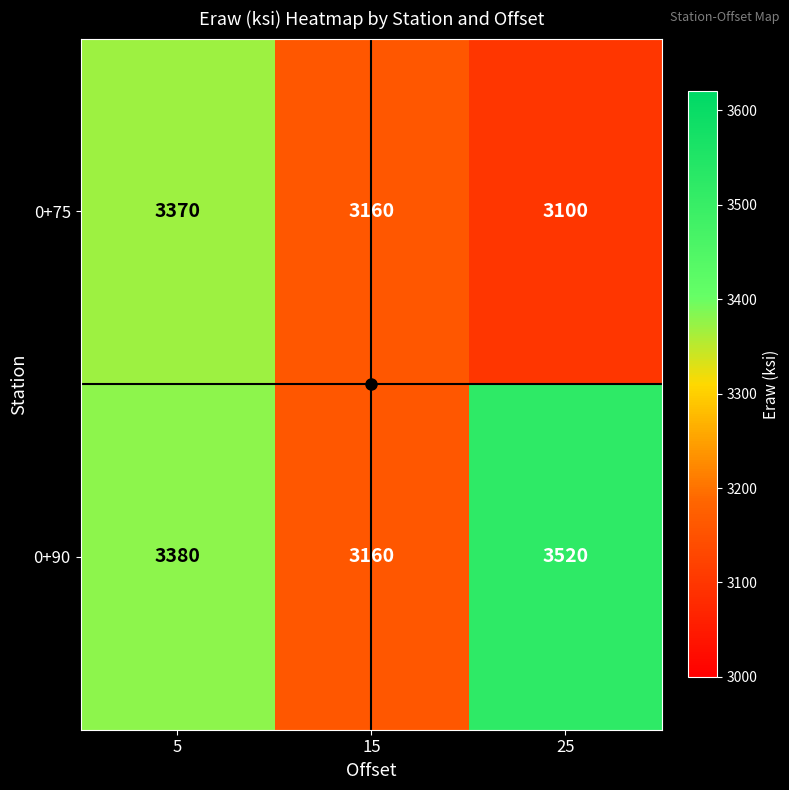

The value of 0+90 at 5 is 3380. True or false?

True